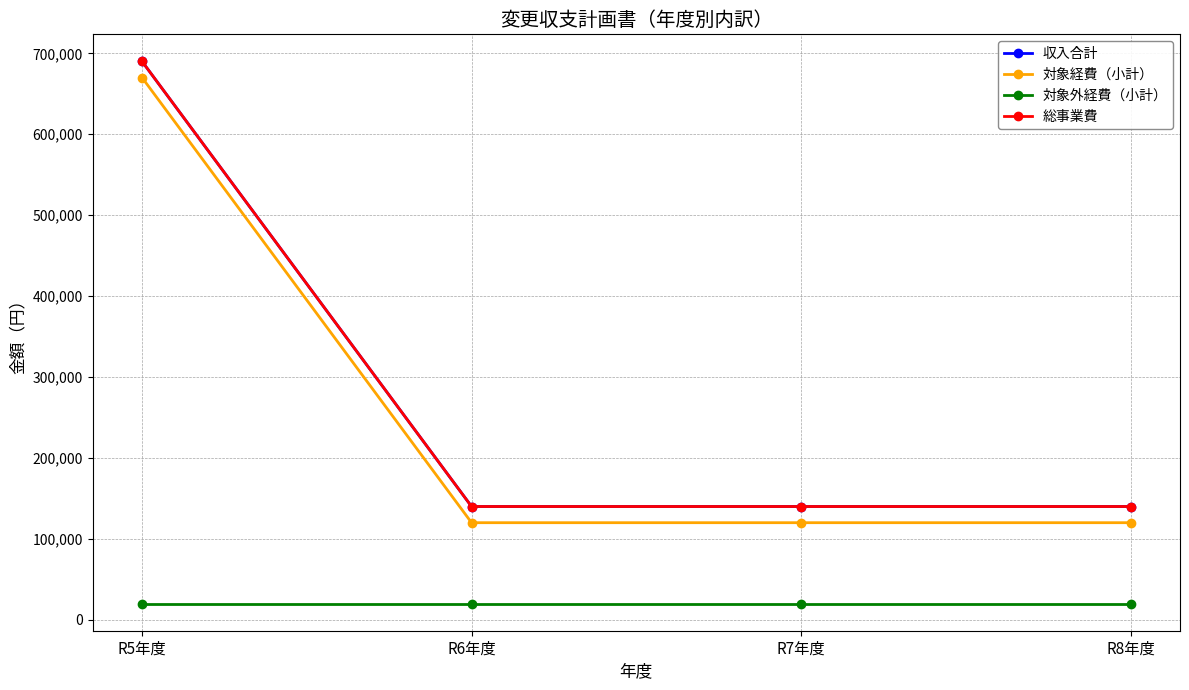

Where is 対象外経費（小計） nearest to the value 20000?

R5年度